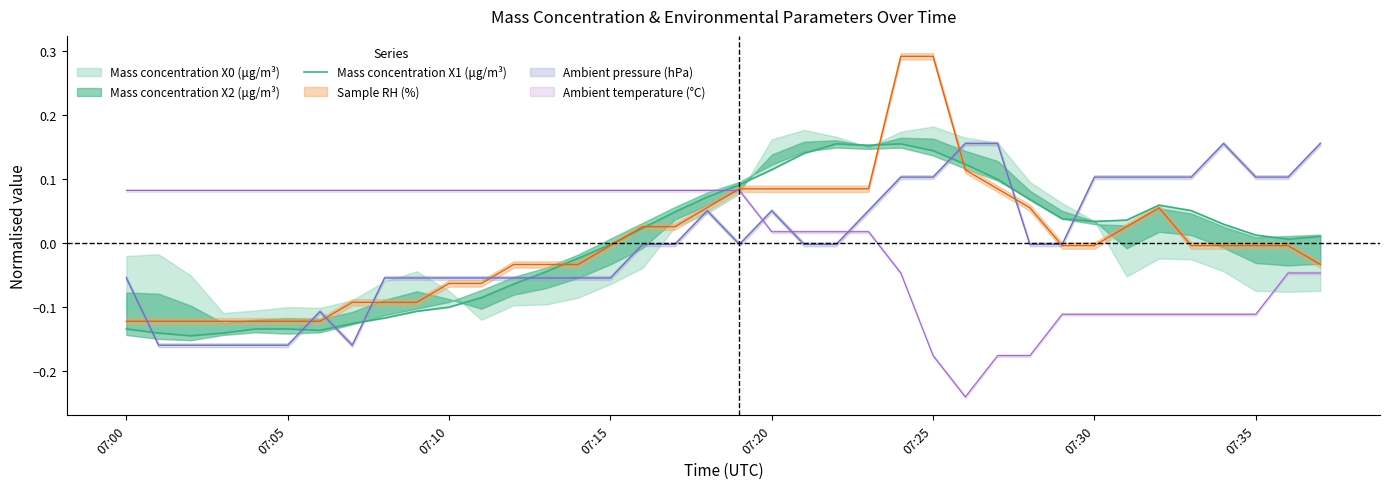

The value at 07:00 is -0.2. True or false?

False